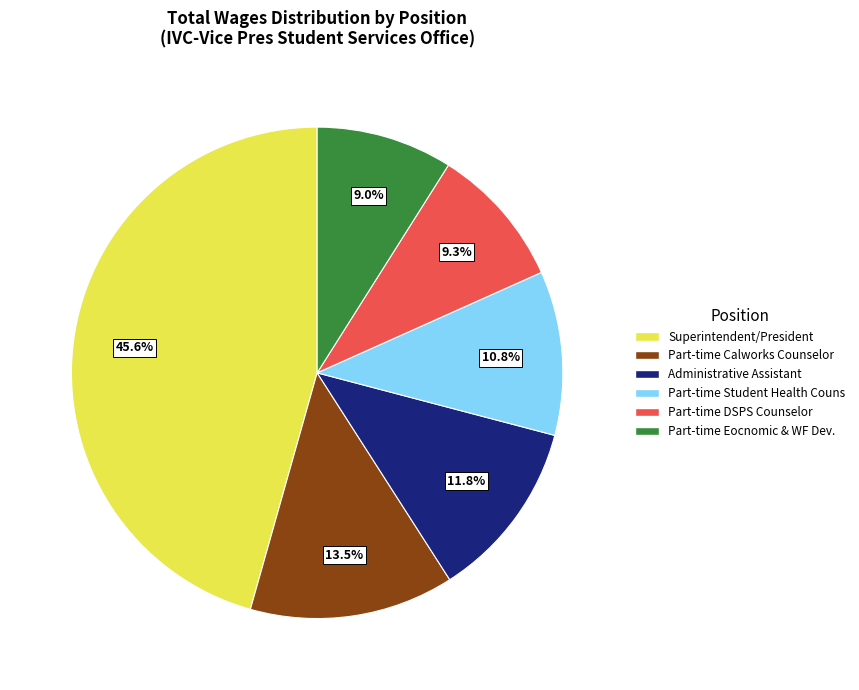

What is the largest slice in the pie chart?

Superintendent/President